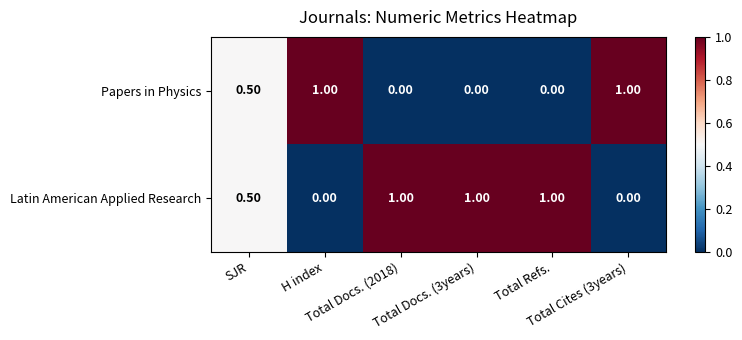

Which series has the largest total across all categories?

Latin American Applied Research